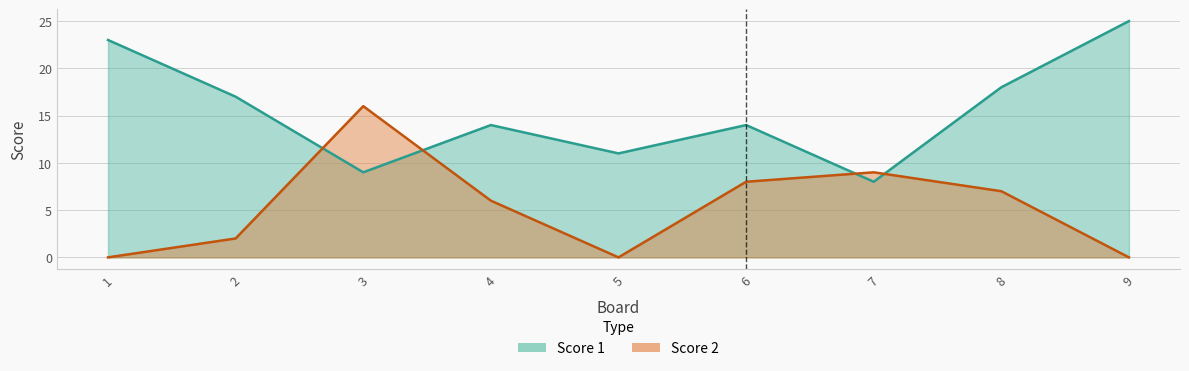

What is the total value across all series at 6?

22